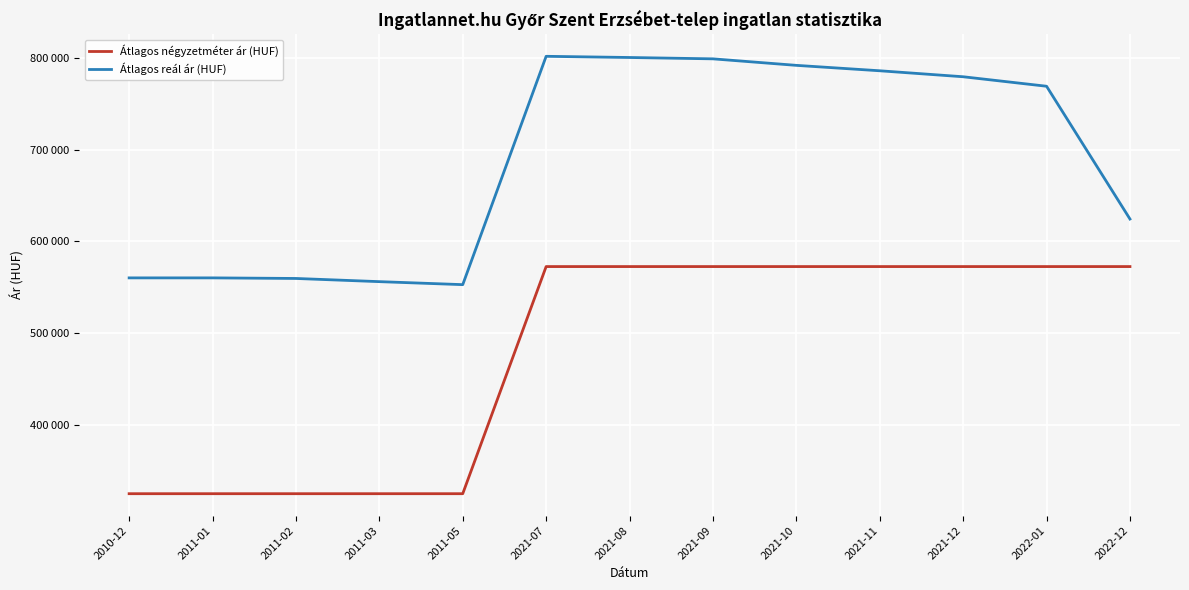

Reading left to right, list all the values displayed in this chart.

Átlagos négyzetméter ár (HUF): 2010-12=325000	2011-01=325000	2011-02=325000	2011-03=325000	2011-05=325000	2021-07=572500	2021-08=572500	2021-09=572500	2021-10=572500	2021-11=572500	2021-12=572500	2022-01=572500	2022-12=572500
Átlagos reál ár (HUF): 2010-12=560173	2011-01=560173	2011-02=559538	2011-03=556070	2011-05=552800	2021-07=801606	2021-08=800314	2021-09=798843	2021-10=791750	2021-11=785845	2021-12=779329	2022-01=768988	2022-12=624303